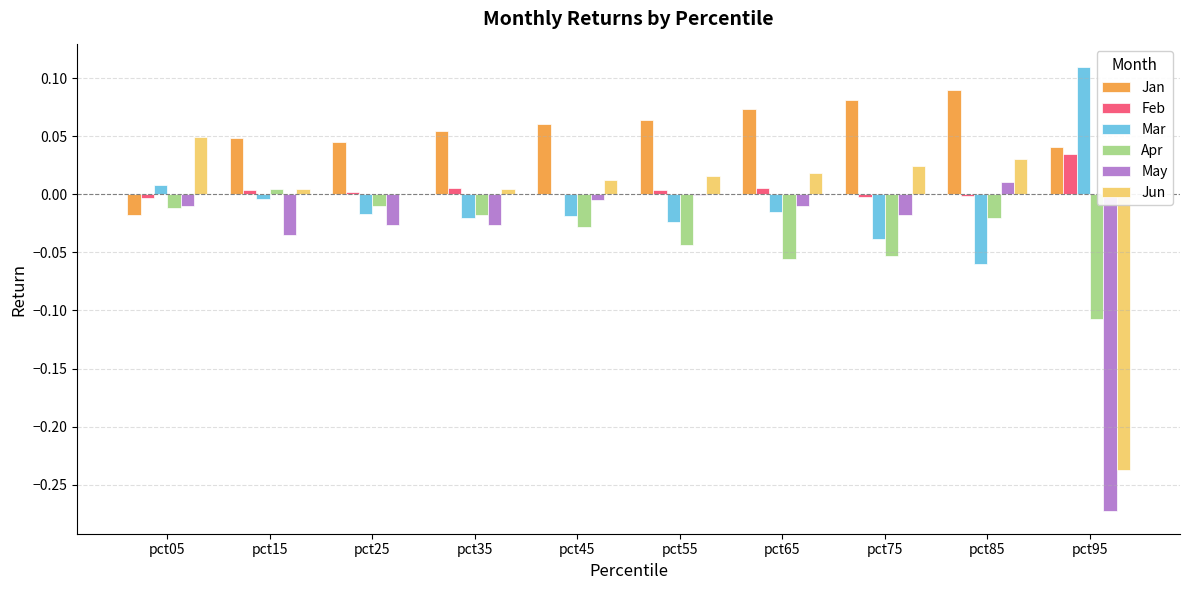

The value of Apr at pct05 is -0.0. True or false?

True